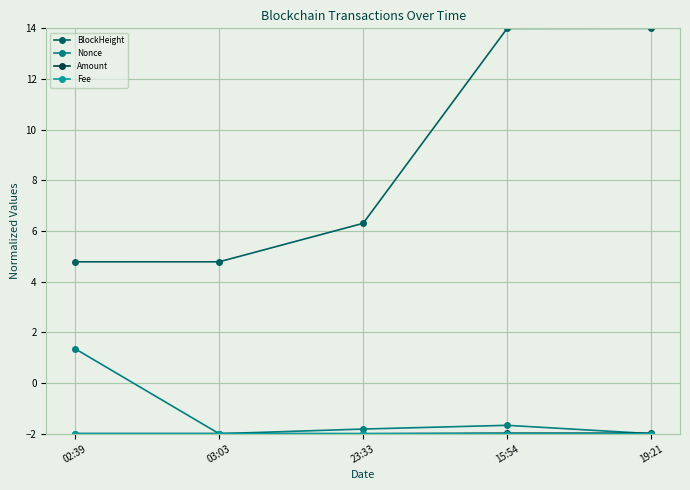

Which series changed the most between 15:54 and 19:21?

Nonce